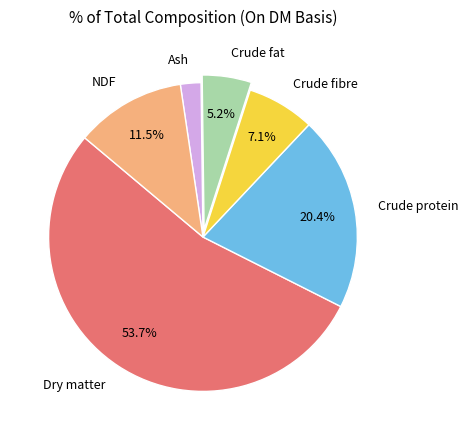

Which has a higher value, Crude fibre or Crude fat?

Crude fibre